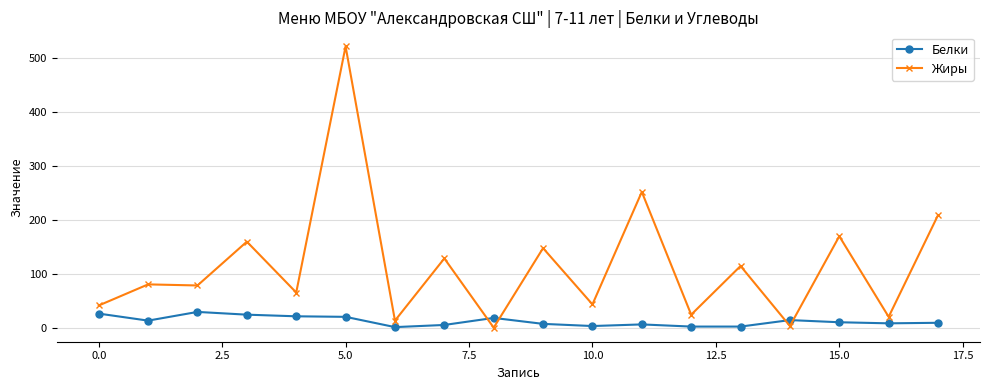

List the series in order of their overall mean, highest first.

Жиры, Белки